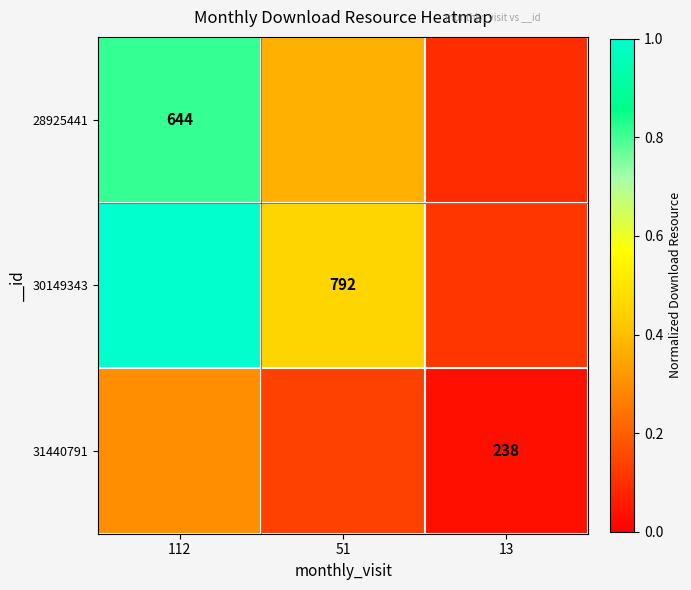

Is it true that 28925441 equals 0.1 at 13?

True